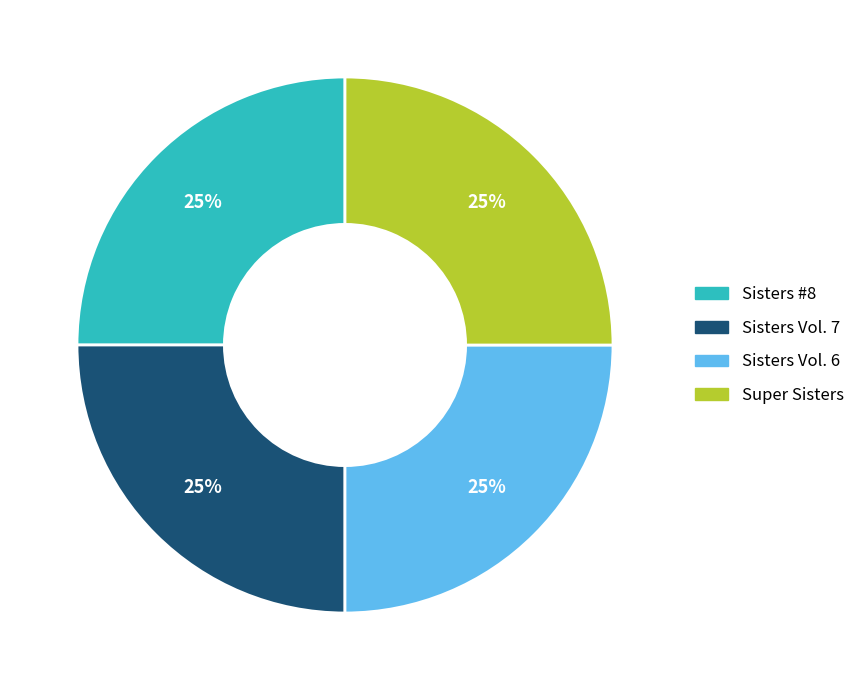

To the nearest percent, what portion does Sisters #8 represent?

25%